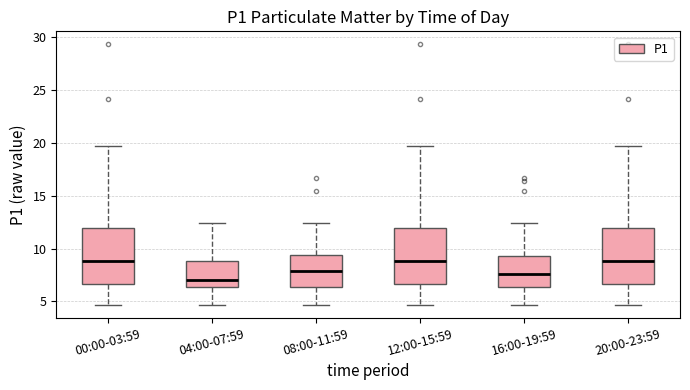

Reading left to right, read every box against the y-axis: the position of its median line, the range the box covers, and the ends of its whiskers. The values are not printed on the chart, so give them approximately, as read against the axis.

00:00-03:59: median 9.0, box 6.5 to 12.0, whiskers 4.5 to 19.5
04:00-07:59: median 7.0, box 6.5 to 9.0, whiskers 4.5 to 12.5
08:00-11:59: median 8.0, box 6.5 to 9.5, whiskers 4.5 to 12.5
12:00-15:59: median 9.0, box 6.5 to 12.0, whiskers 4.5 to 19.5
16:00-19:59: median 7.5, box 6.5 to 9.5, whiskers 4.5 to 12.5
20:00-23:59: median 9.0, box 6.5 to 12.0, whiskers 4.5 to 19.5